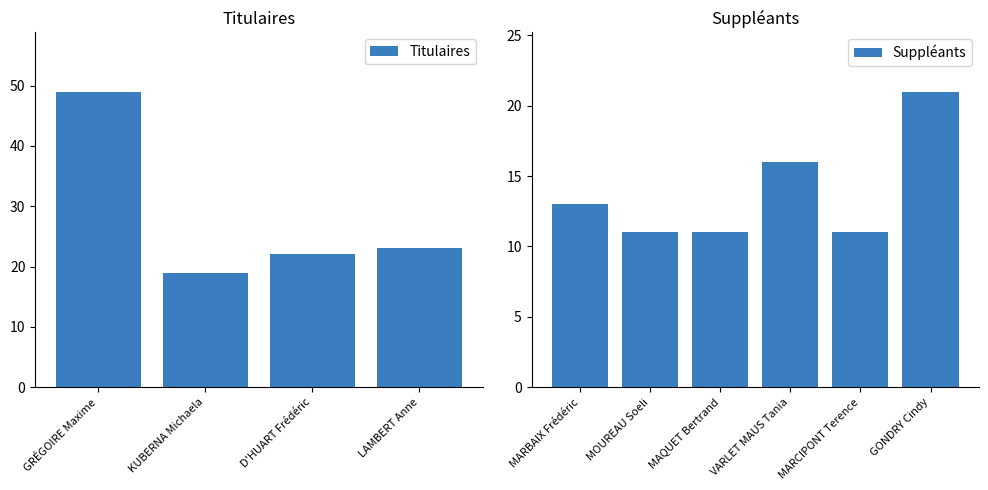

Rank the categories by value from highest to lowest.

GRÉGOIRE Maxime, LAMBERT Anne, D'HUART Frédéric, GONDRY Cindy, KUBERNA Michaela, VARLET MAUS Tania, MARBAIX Frédéric, MOUREAU Soeli, MAQUET Bertrand, MARCIPONT Terence